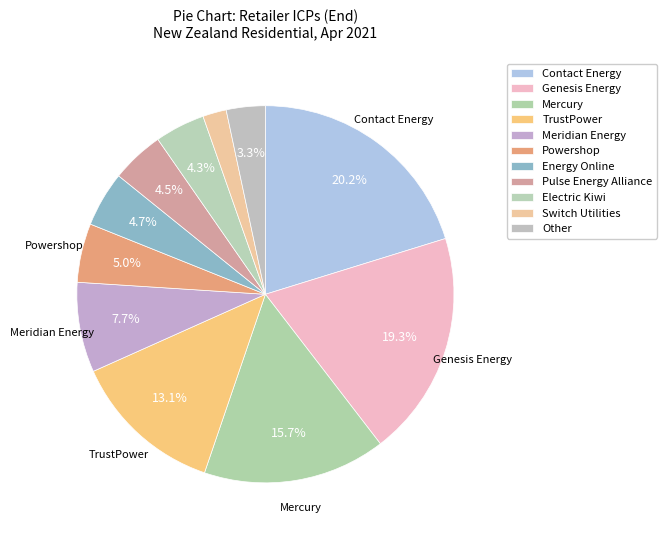

Count the number of slices in the pie.

11